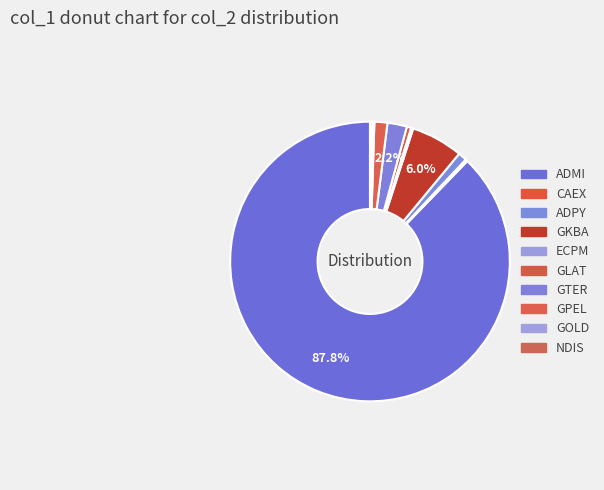

To the nearest percent, what is the average slice percentage?

10%